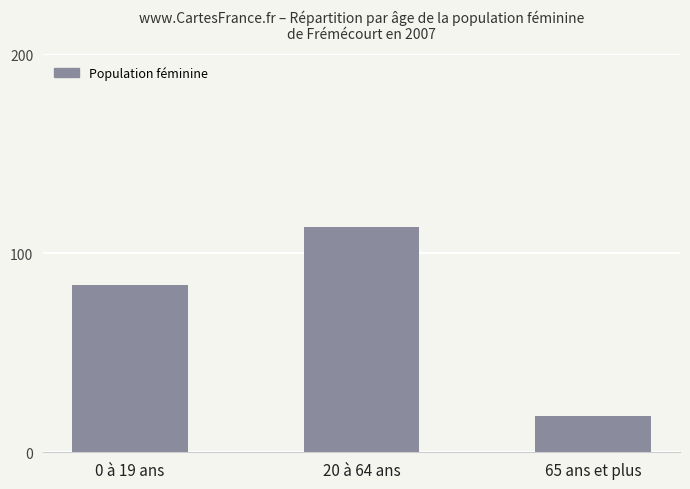

Rank the categories by value from lowest to highest.

65 ans et plus, 0 à 19 ans, 20 à 64 ans